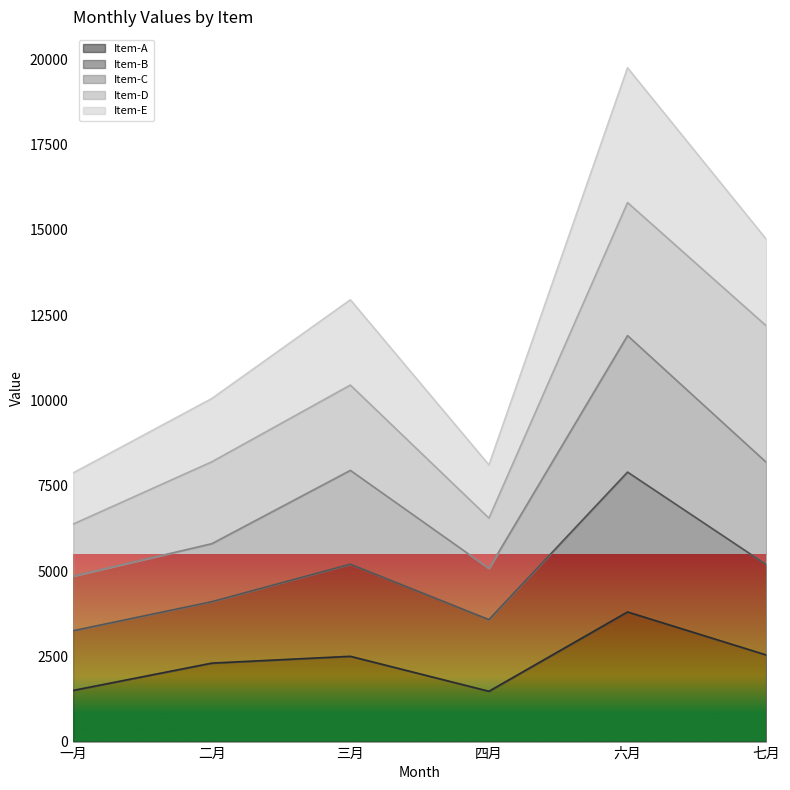

What is the highest value of the Item-A series?

3800